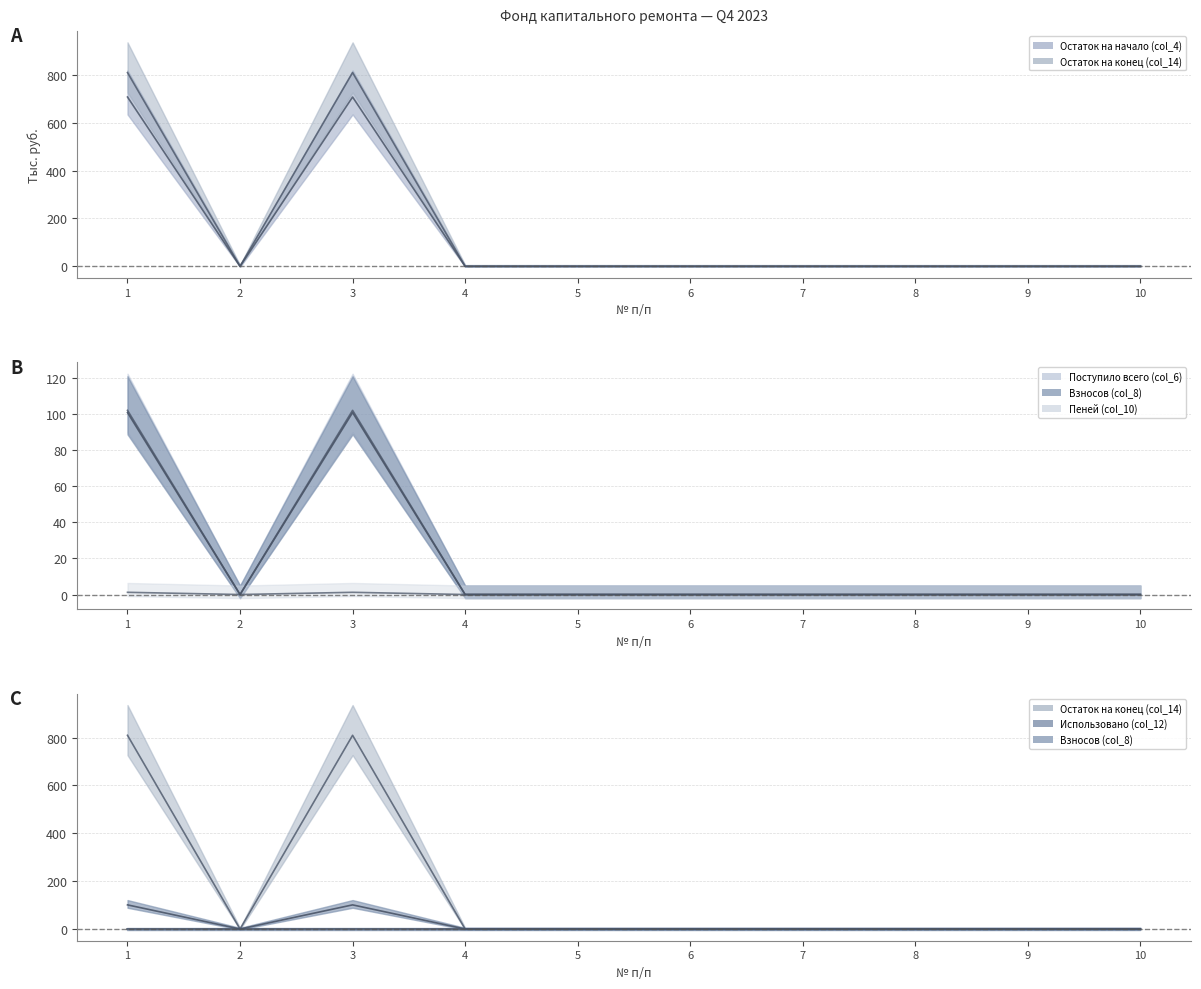

True or false: Остаток на начало (col_4) and Остаток на конец (col_14) cross at least once.

False